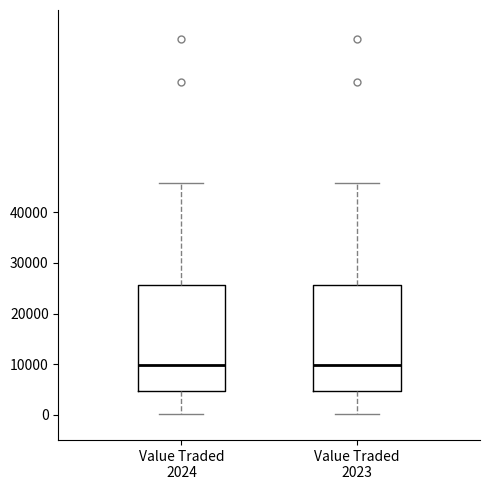

Reading left to right, transcribe this box plot: for each box, give where its median line is, the range the box spans, and where its two whiskers end, as read against the y-axis. The values are not printed on the chart, so give them approximately, as read against the axis.

Value Traded 2024: median 10000, box 5000 to 26000, whiskers 0 to 46000
Value Traded 2023: median 10000, box 5000 to 26000, whiskers 0 to 46000